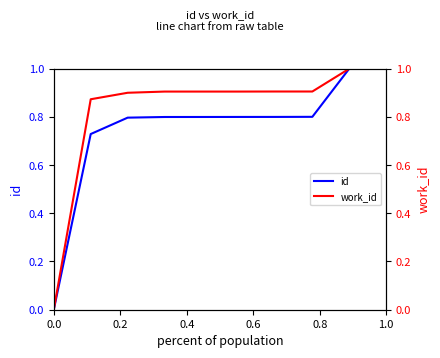

Rank the series by their maximum value, from highest to lowest.

id, work_id